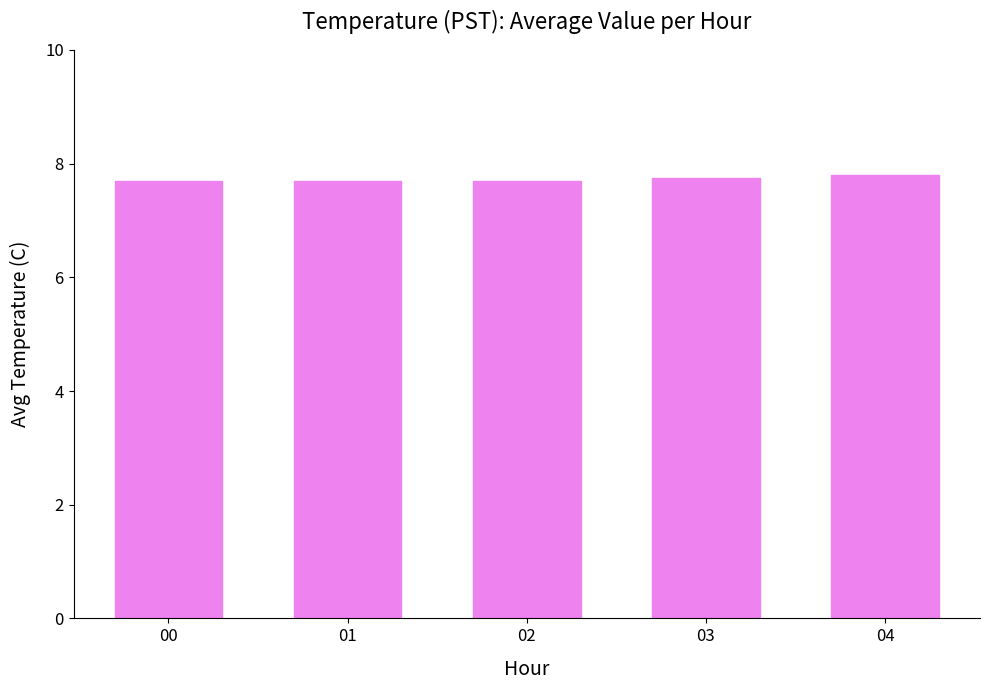

What is the minimum value shown in the chart?

7.7